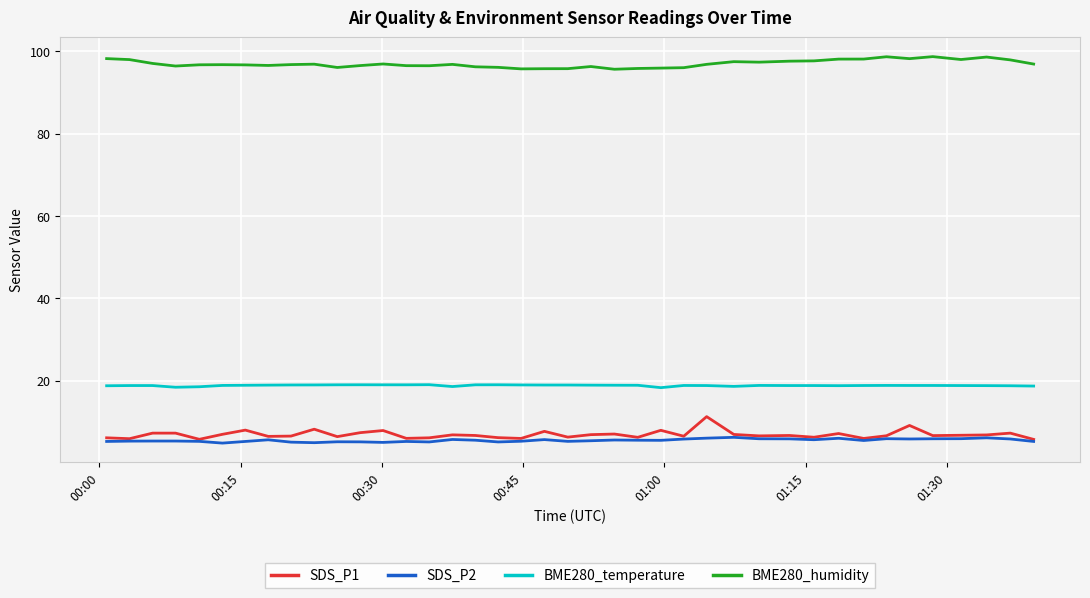

True or false: SDS_P2 and BME280_humidity intersect in this chart.

False